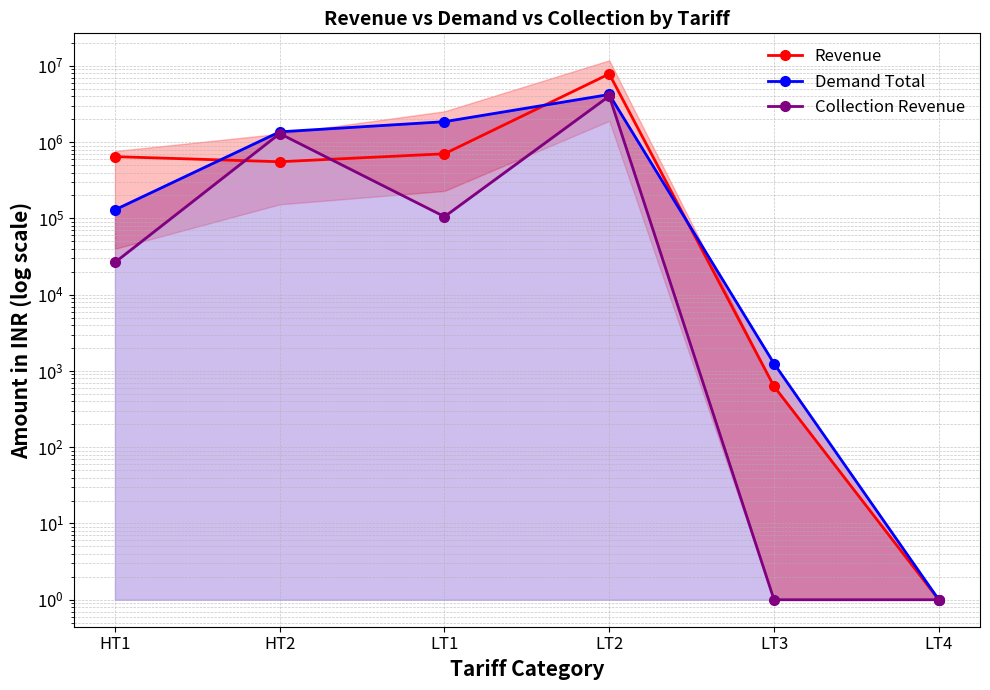

How many data points in Collection Revenue are above 105591?

3